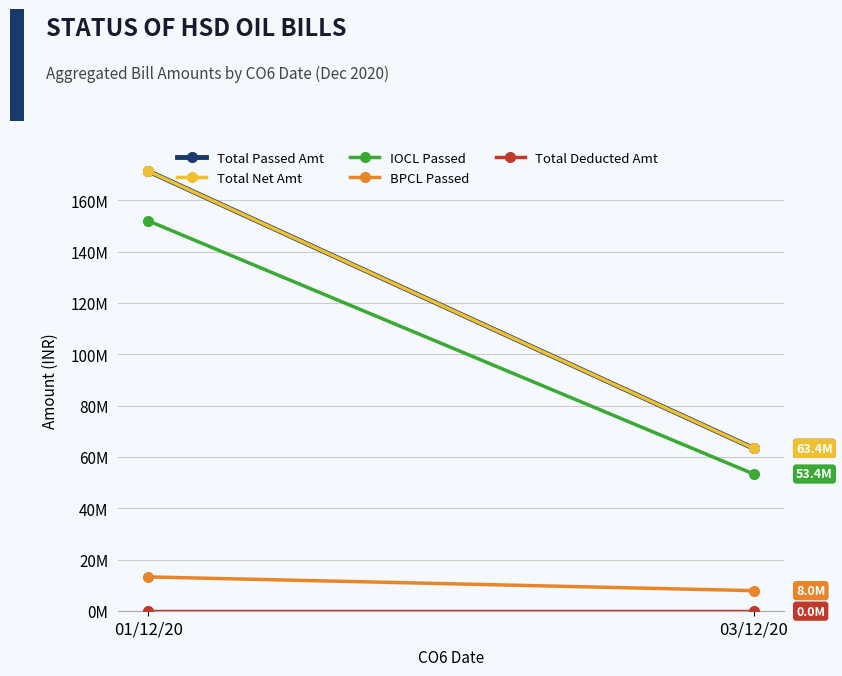

How many data points does each series have?

2